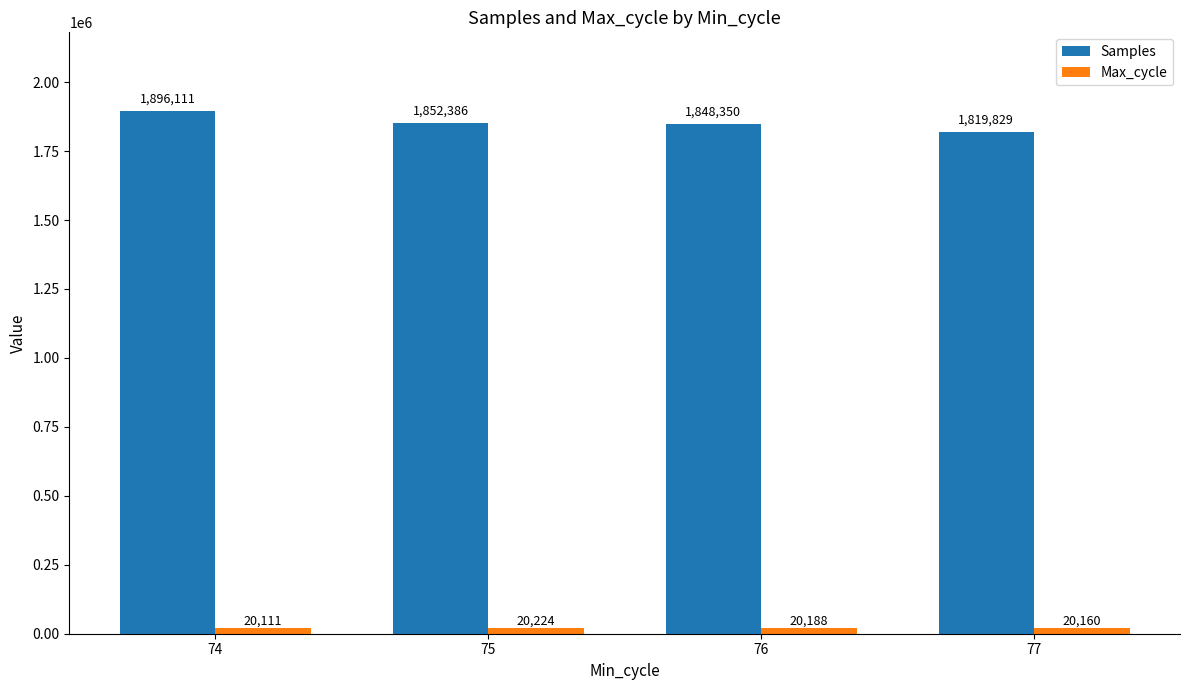

How many categories are shown in the chart?

4